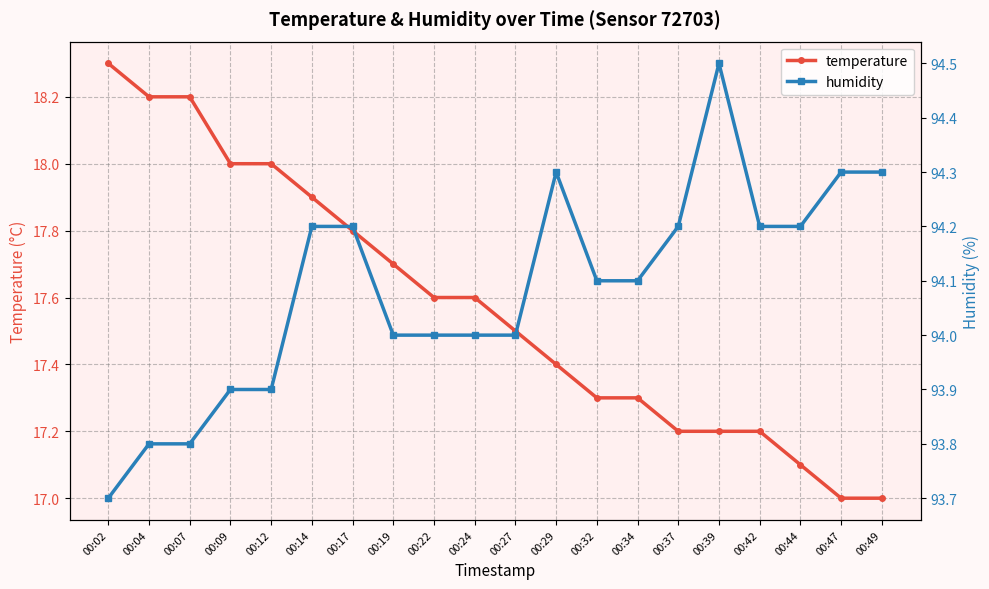

Reading left to right, transcribe all the data shown in this chart.

temperature: 18.3	18.2	18.2	18.0	18.0	17.9	17.8	17.7	17.6	17.6	17.5	17.4	17.3	17.3	17.2	17.2	17.2	17.1	17.0	17.0
humidity: 93.7	93.8	93.8	93.9	93.9	94.2	94.2	94.0	94.0	94.0	94.0	94.3	94.1	94.1	94.2	94.5	94.2	94.2	94.3	94.3